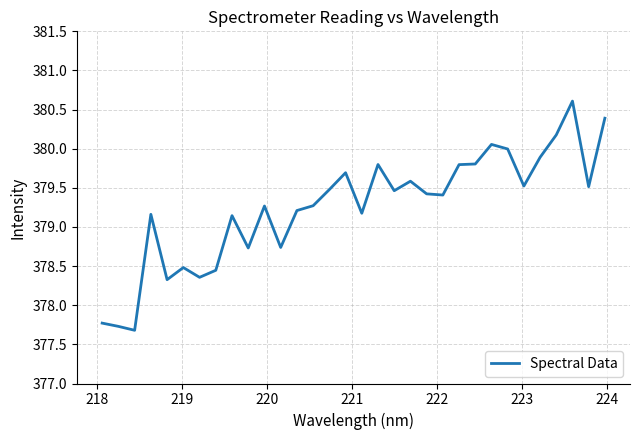

What is the smallest value displayed?

377.7